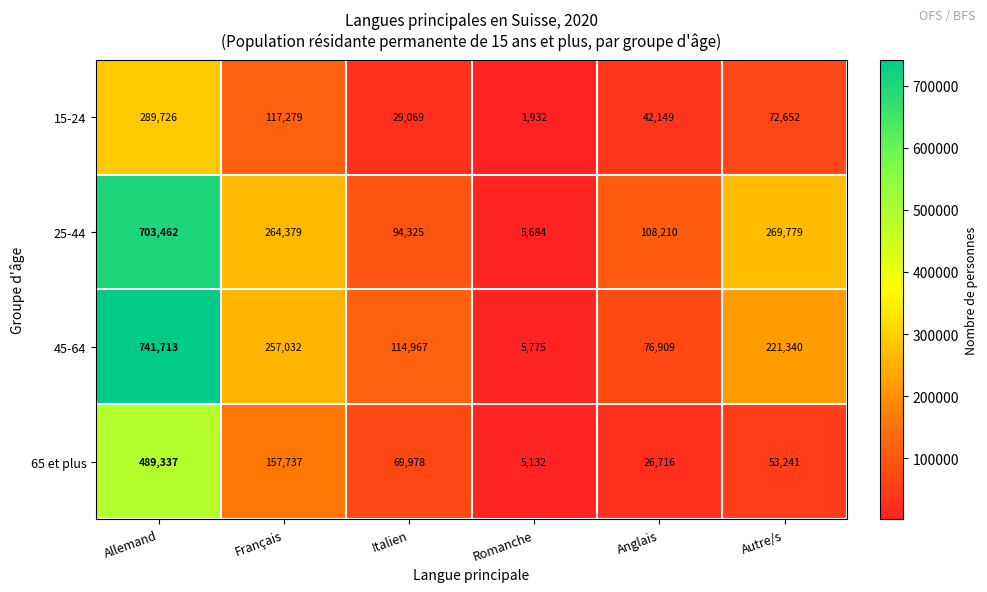

Where does the 65 et plus series first go above 69978?

Allemand